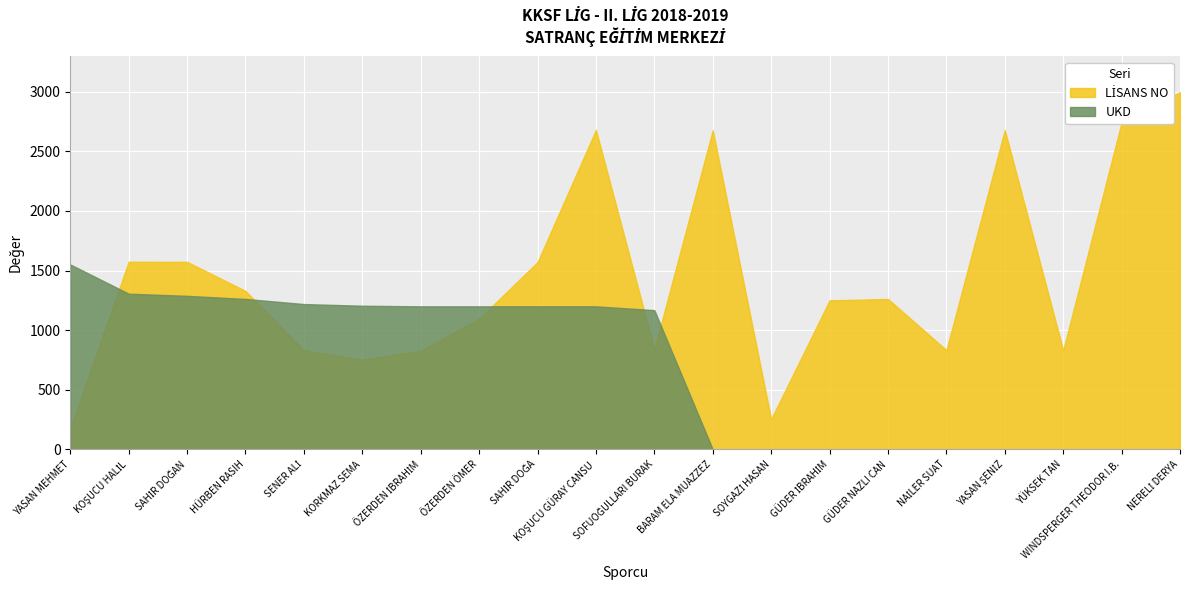

Reading left to right, transcribe all the data shown in this chart.

UKD: YASAN MEHMET=1551	KOŞUCU HALİL=1306	SAHİR DOĞAN=1288	HÜRBEN RASIH=1262	SENER ALİ=1219	KORKMAZ SEMA=1205	ÖZERDEN İBRAHİM=1200	ÖZERDEN ÖMER=1200	SAHİR DOĞA=1200	KOŞUCU GÜRAY CANSU=1200	SOFUOĞULLARI BURAK=1168	BARAM ELA MUAZZEZ=0	SOYGAZİ HASAN=0	GÜDER İBRAHİM=0	GÜDER NAZLI CAN=0	NAİLER SUAT=0	YASAN ŞENİZ=0	YÜKSEK TAN=0	WINDSPERGER THEODOR I.B.=0	NERELİ DERYA=0
LİSANS NO: YASAN MEHMET=177	KOŞUCU HALİL=1574	SAHİR DOĞAN=1573	HÜRBEN RASIH=1329	SENER ALİ=832	KORKMAZ SEMA=753	ÖZERDEN İBRAHİM=828	ÖZERDEN ÖMER=1096	SAHİR DOĞA=1571	KOŞUCU GÜRAY CANSU=2679	SOFUOĞULLARI BURAK=839	BARAM ELA MUAZZEZ=2677	SOYGAZİ HASAN=254	GÜDER İBRAHİM=1250	GÜDER NAZLI CAN=1262	NAİLER SUAT=833	YASAN ŞENİZ=2678	YÜKSEK TAN=831	WINDSPERGER THEODOR I.B.=2743	NERELİ DERYA=2996